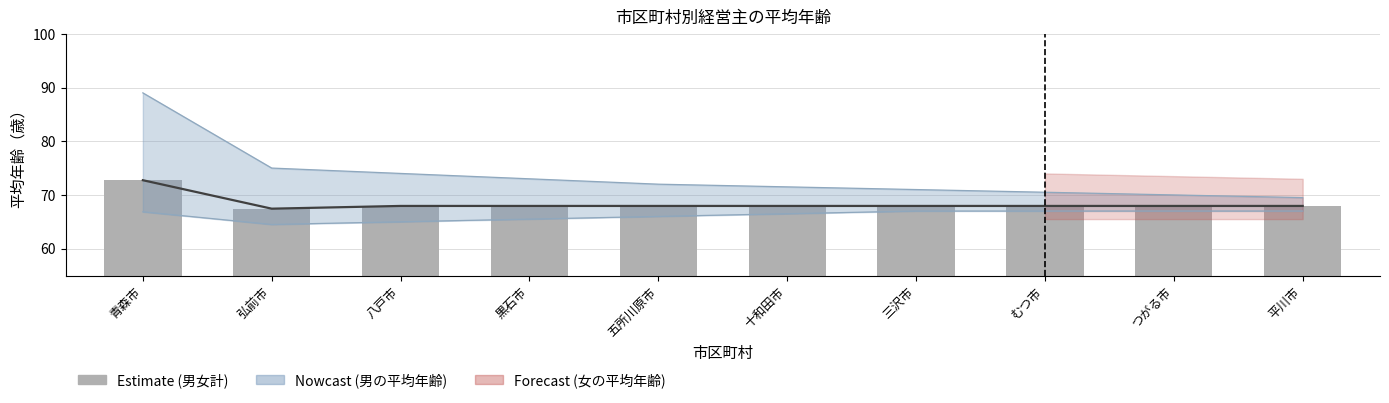

Does the chart contain stacked bars?

No